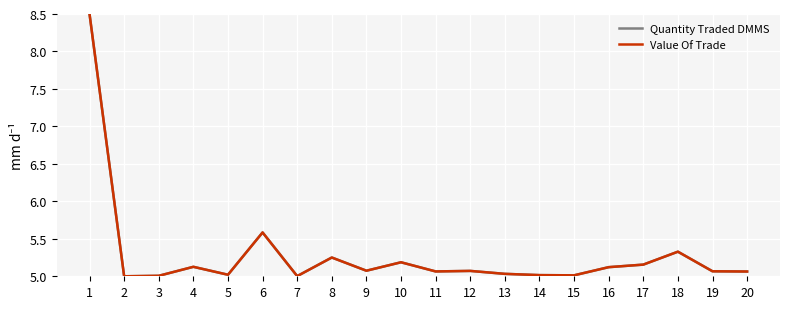

What is the difference between the maximum and second lowest values in the Quantity Traded DMMS series?

3.5